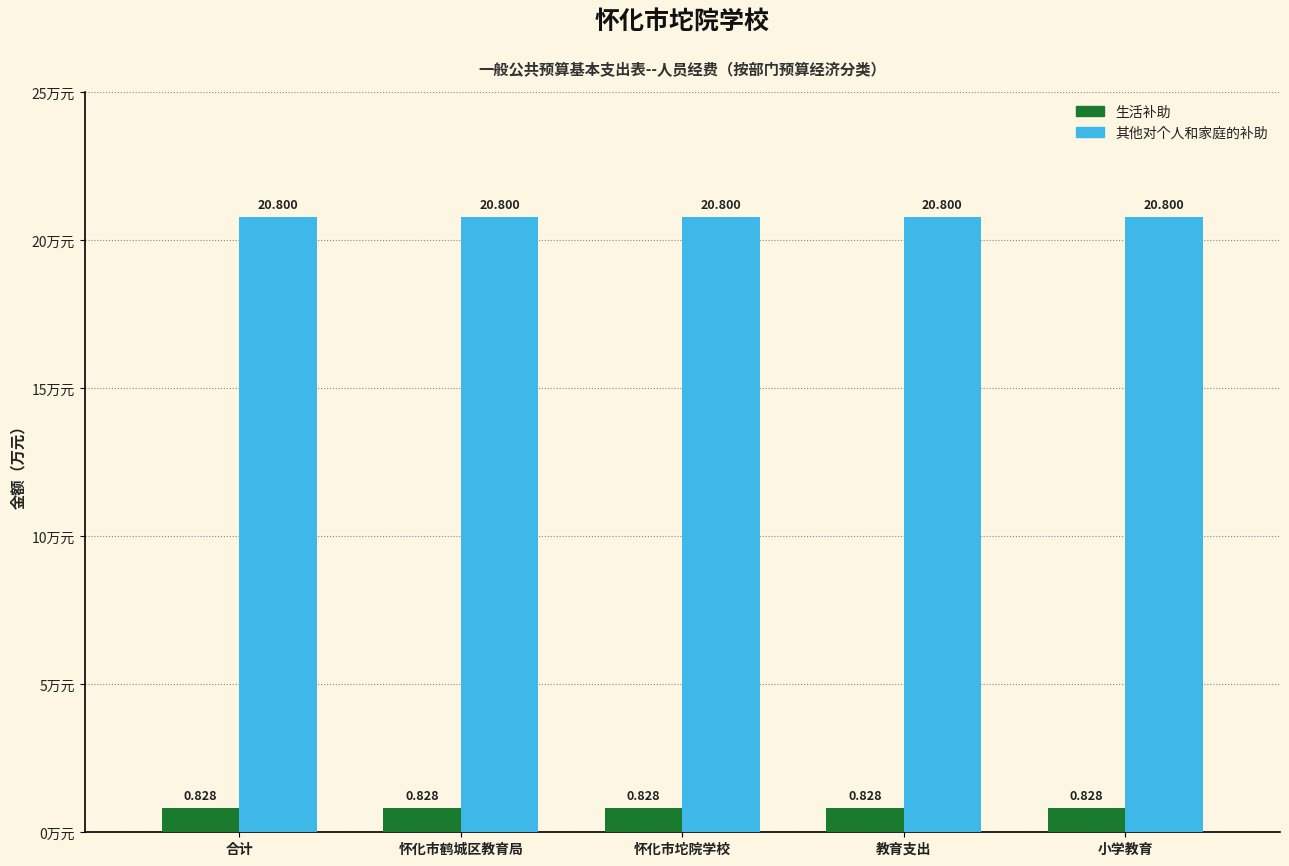

Rank the series at 小学教育 from highest to lowest value.

其他对个人和家庭的补助, 生活补助